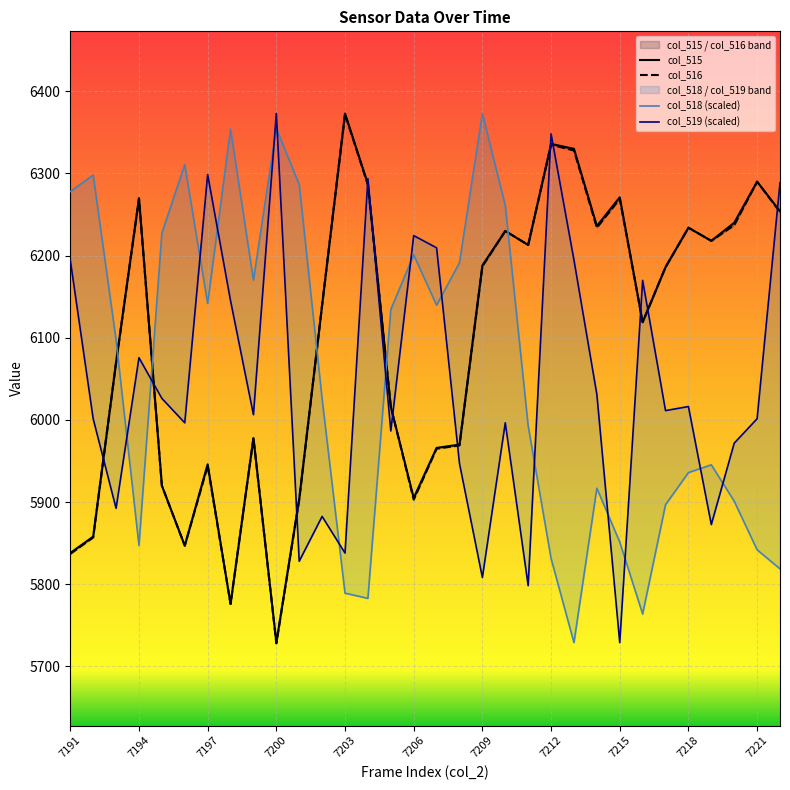

What is the total value across all series at 7201?

11807